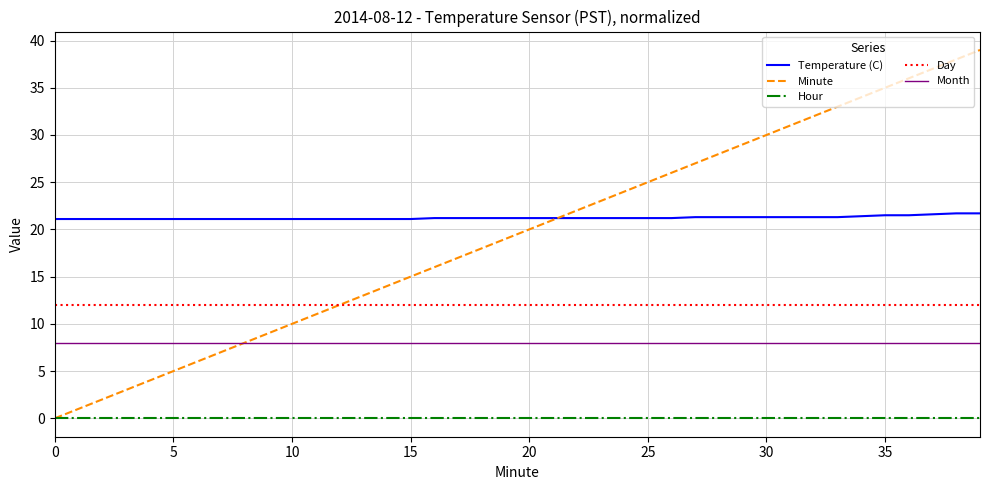

Rank the series by their maximum value, from highest to lowest.

Minute, Temperature (C), Day, Month, Hour